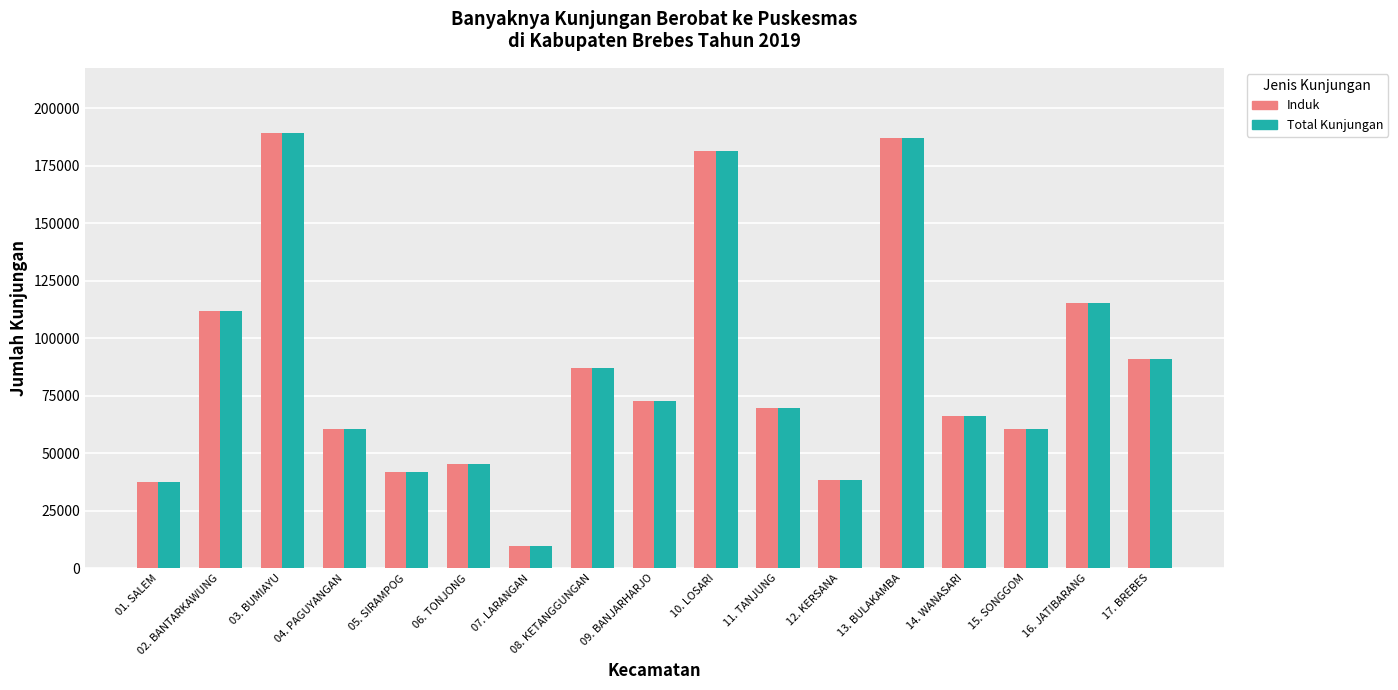

What is the difference between the maximum and minimum values in the Total Kunjungan series?

179688